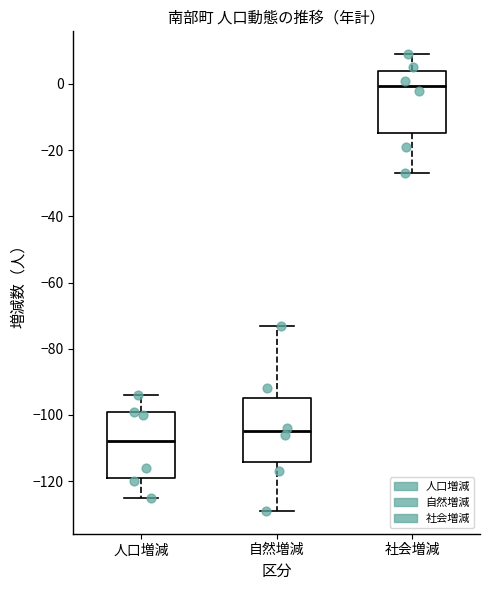

Reading left to right, read every box against the y-axis: the position of its median line, the range the box covers, and the ends of its whiskers. The values are not printed on the chart, so give them approximately, as read against the axis.

人口増減: median -108, box -118 to -100, whiskers -124 to -94
自然増減: median -104, box -114 to -94, whiskers -128 to -72
社会増減: median 0, box -14 to 4, whiskers -26 to 10